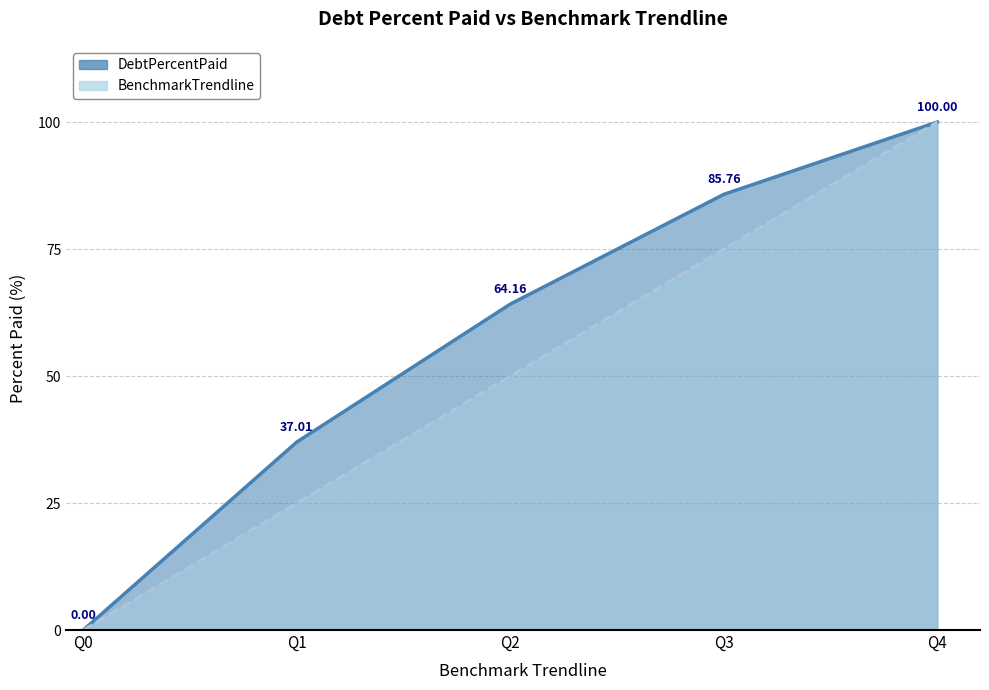

What is the difference between the maximum and minimum values in the BenchmarkTrendline series?

100.0